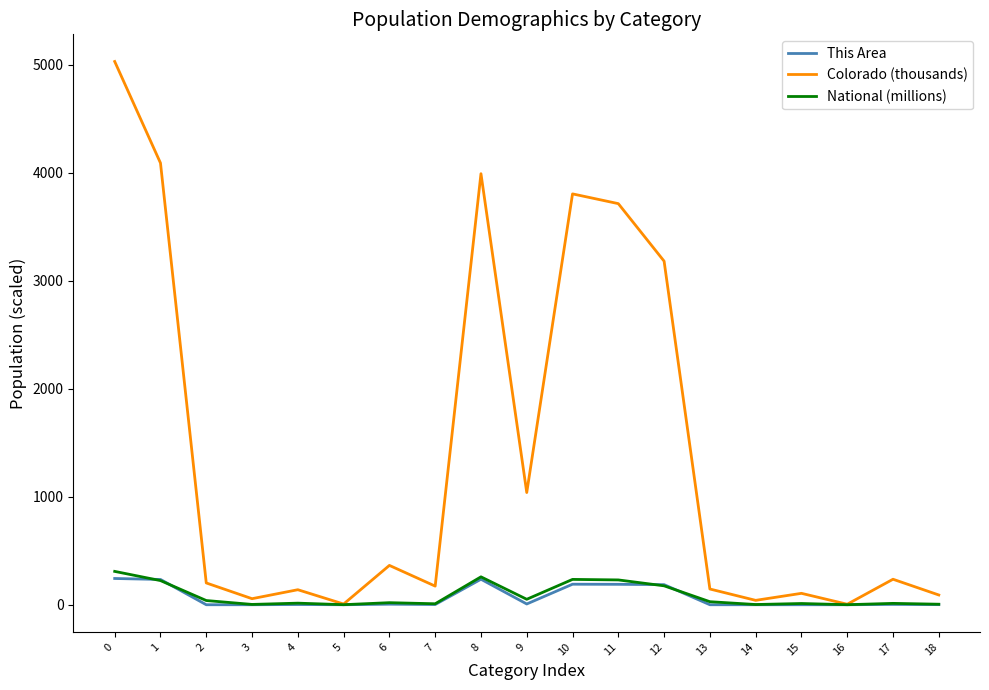

What is the total value across all series at 14?

42.7